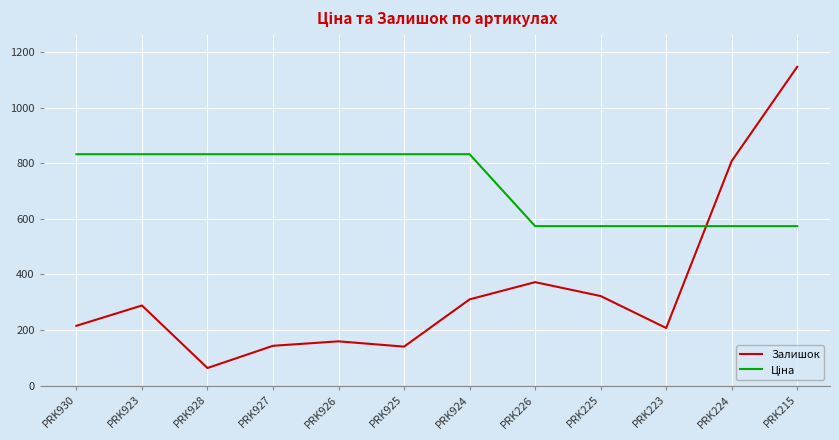

What is the smallest value displayed?

63.0